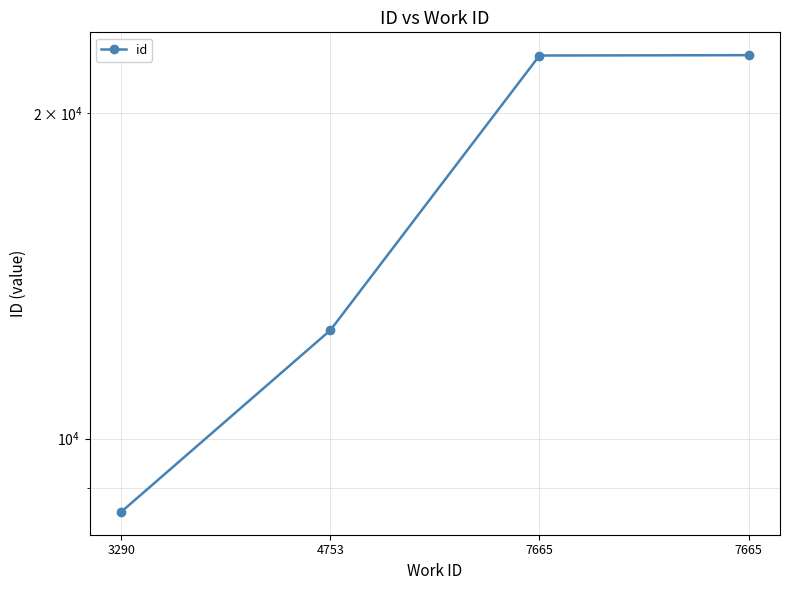

Reading left to right, what are all the values shown in this chart?

3290=8555	4753=12599	7665=22623	7665=22640